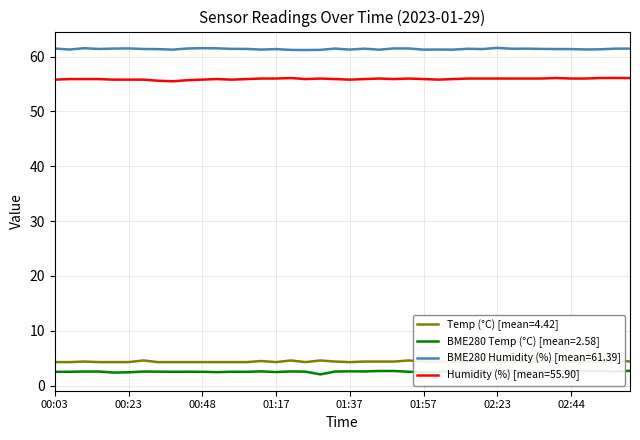

Between 02:40 and 02:49, which series saw the biggest shift?

BME280_temperature